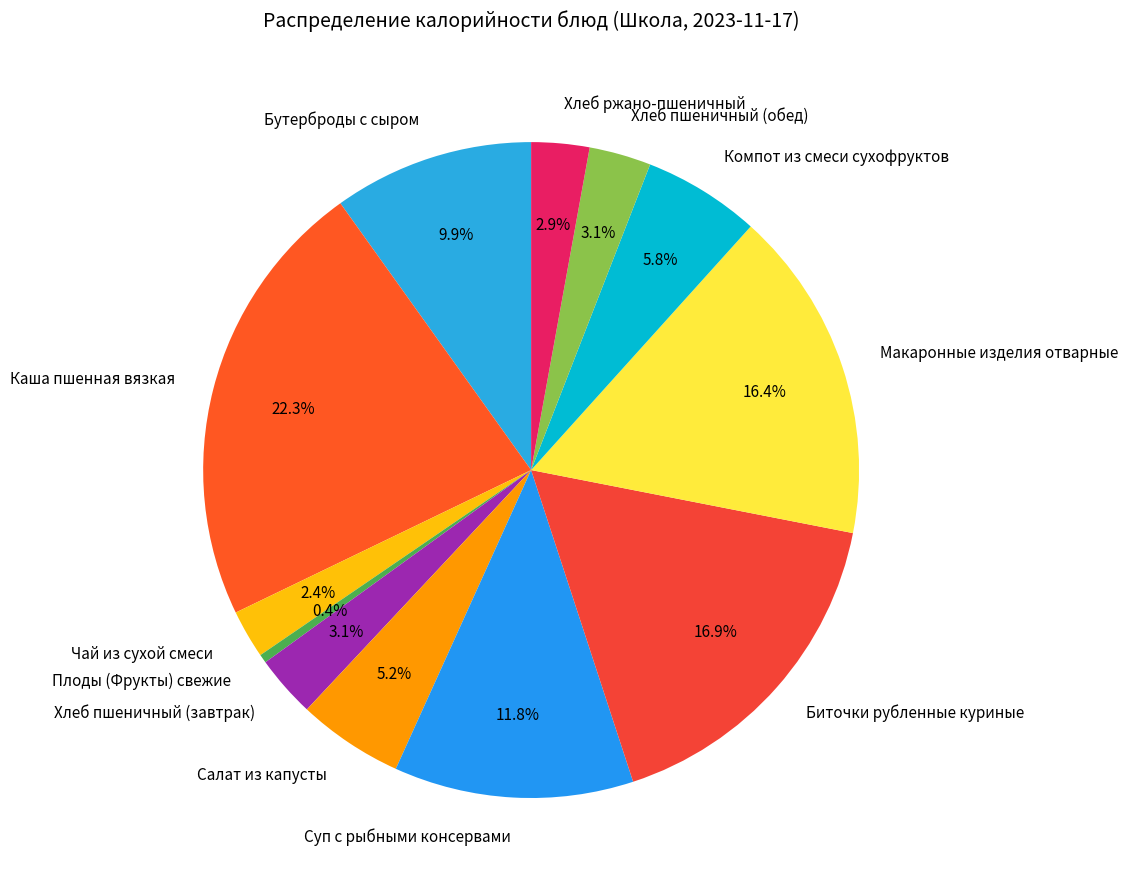

What is the smallest slice in the pie chart?

Плоды (Фрукты) свежие